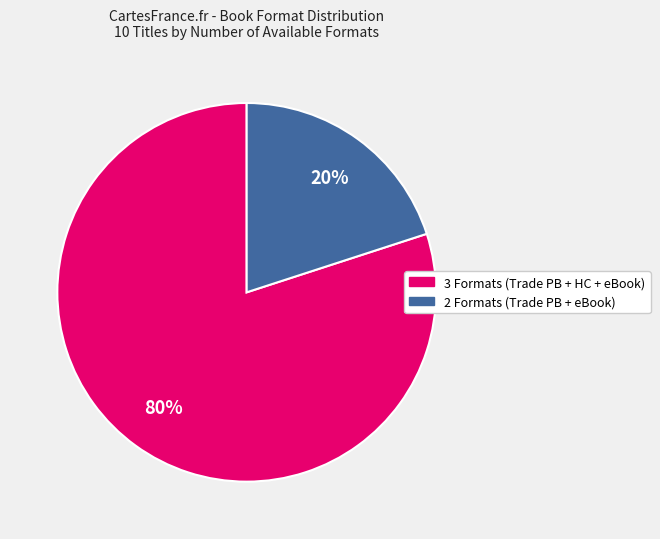

Does any single category account for the majority?

Yes